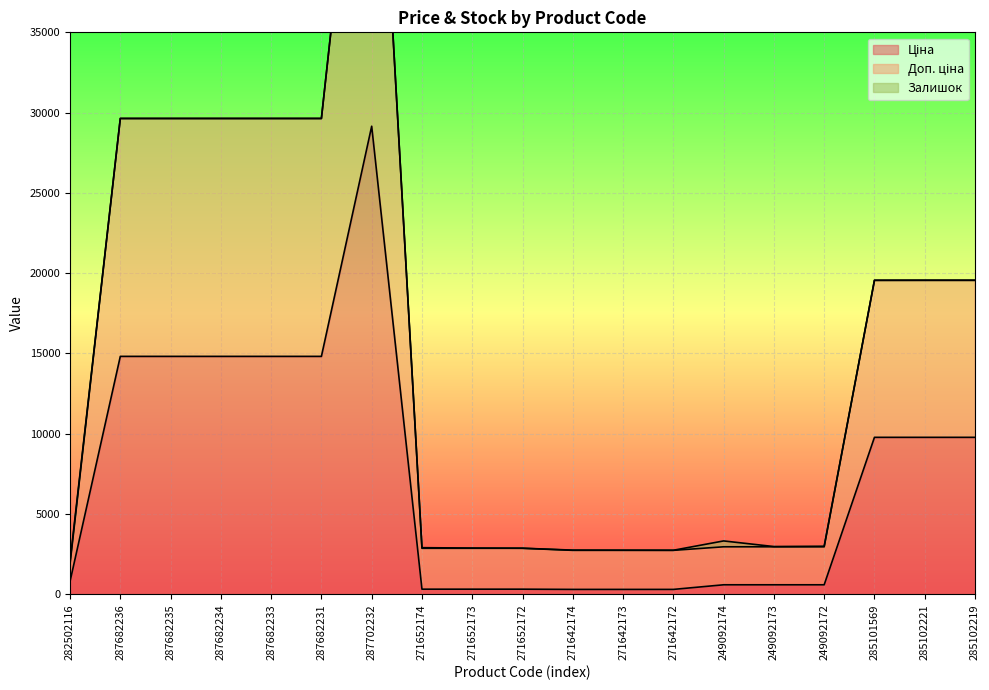

At which label does Доп. ціна first exceed 2958?

287682236